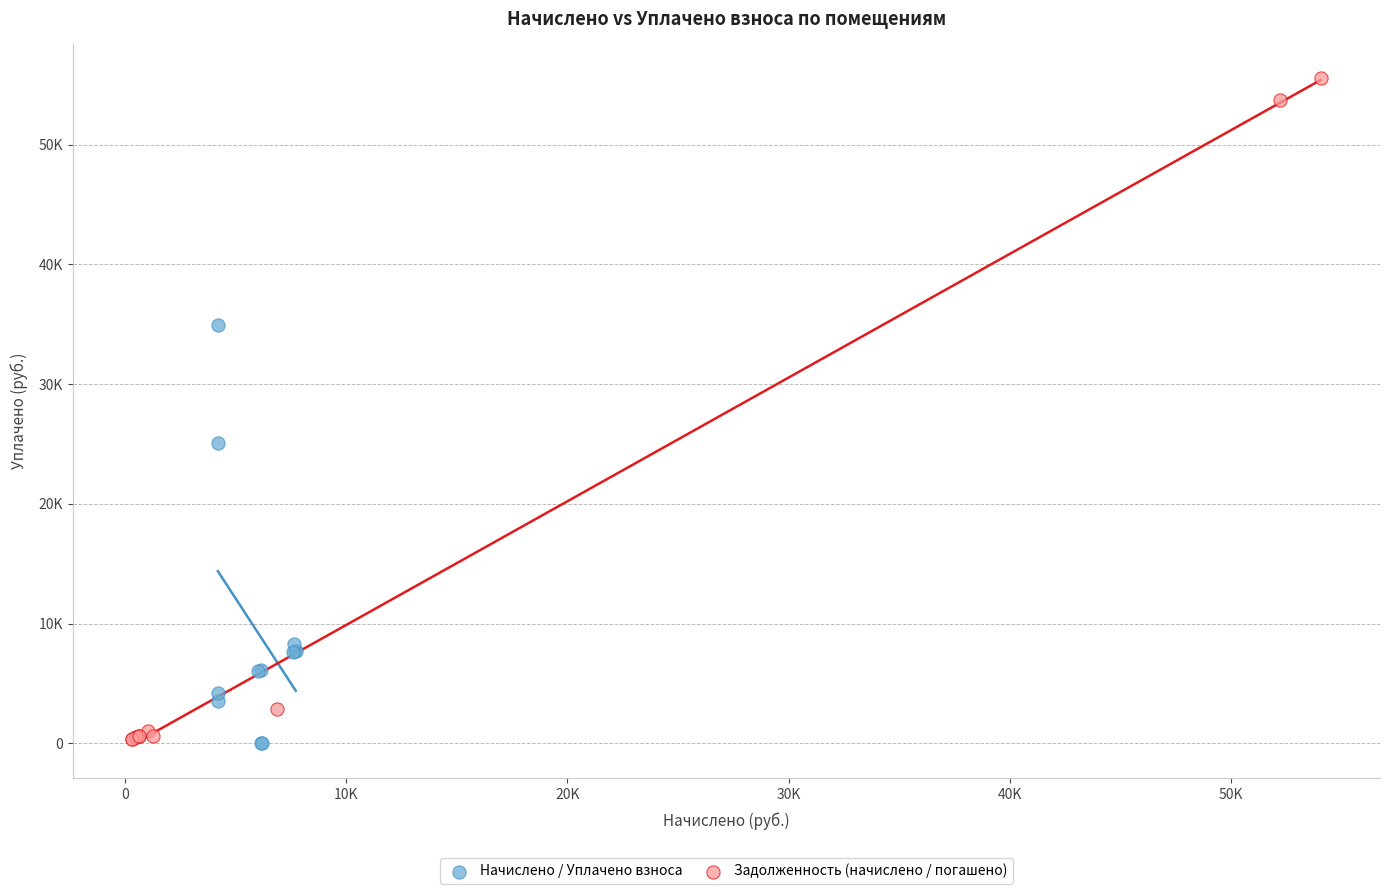

Which series reaches the maximum Y coordinate?

Задолженность (начислено / погашено)